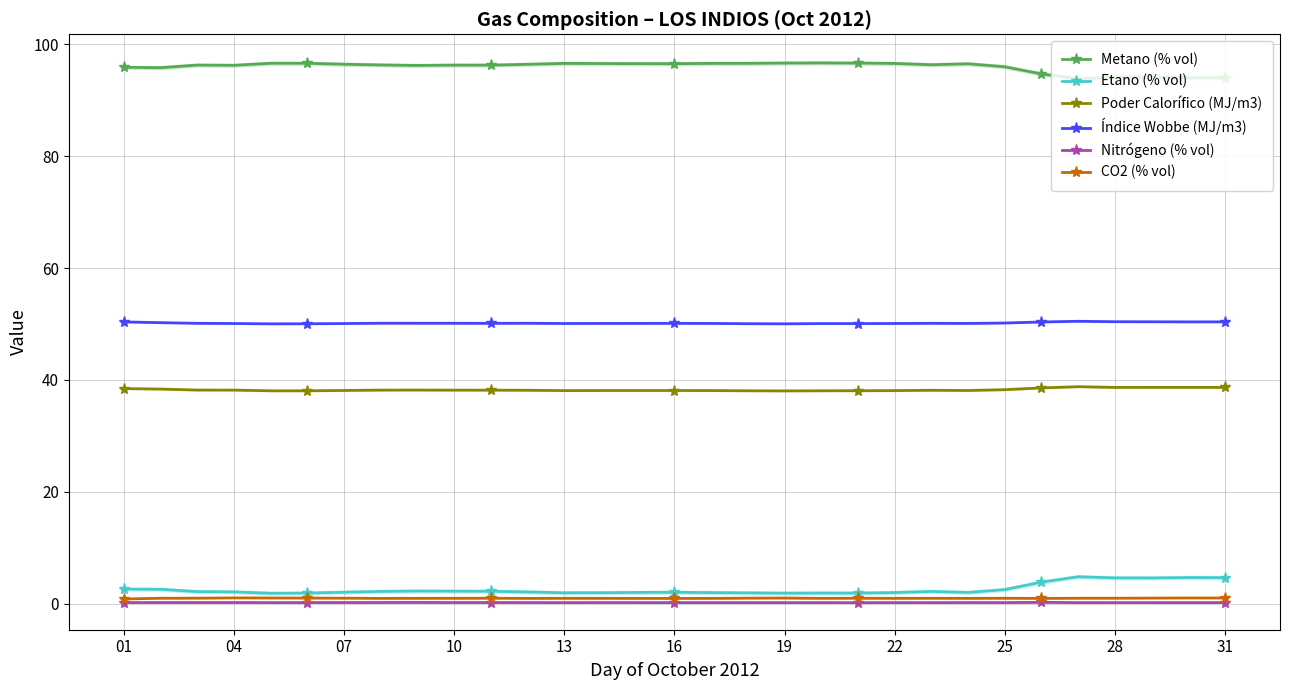

List the series in order of their peak value, highest first.

Metano (% vol), Índice Wobbe (MJ/m3), Poder Calorífico (MJ/m3), Etano (% vol), CO2 (% vol), Nitrógeno (% vol)